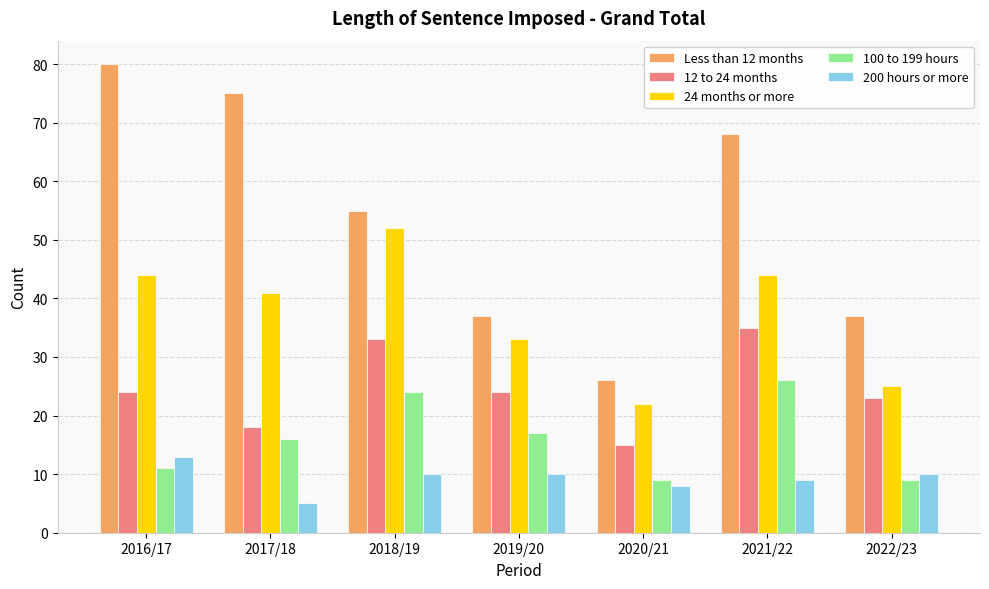

Between 2018/19 and 2020/21, which series saw the biggest shift?

24 months or more